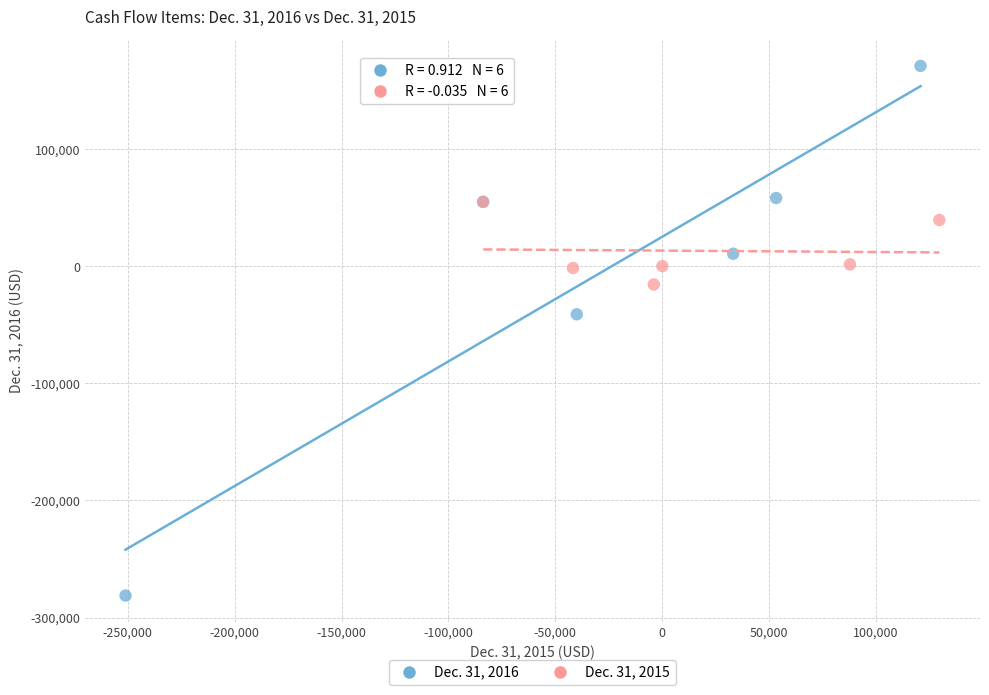

Which series contains the lowest Y value?

Dec. 31, 2016